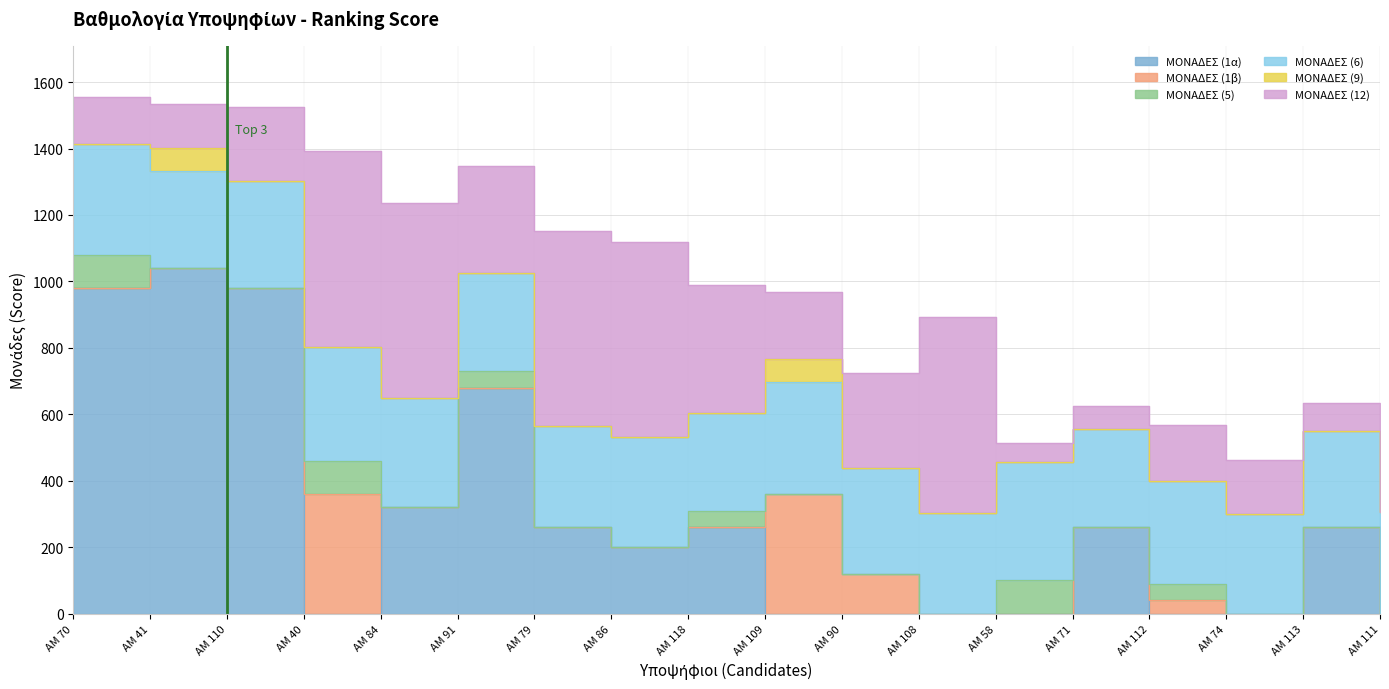

In ΜΟΝΑΔΕΣ (9), how many points are higher than both neighbors (excluding endpoints)?

2